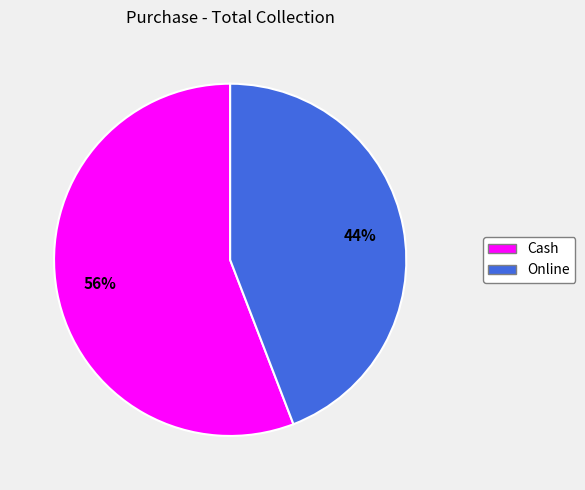

Does Online account for over 50% of the chart?

No